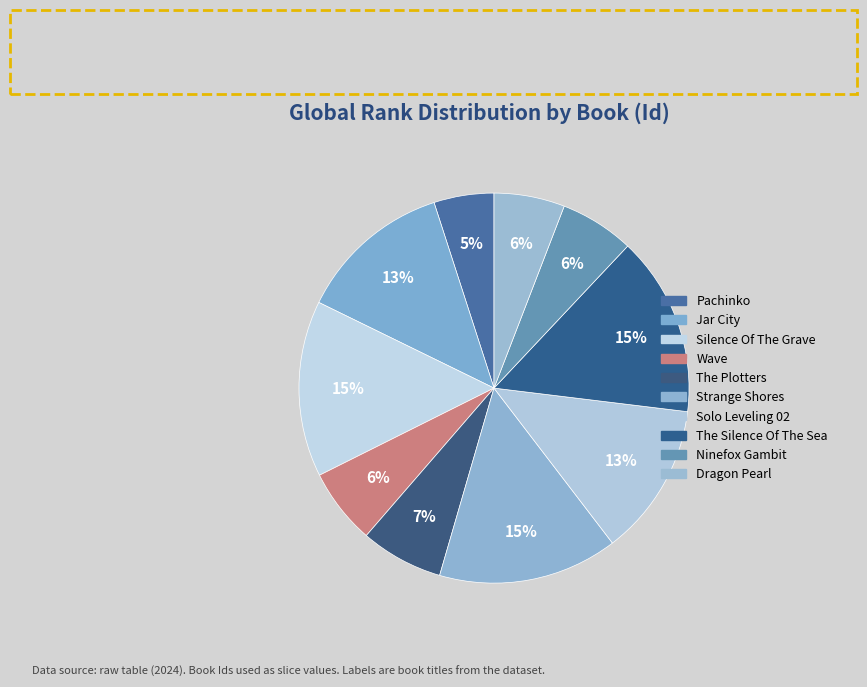

Is it true that The Plotters is 21% of the pie?

False